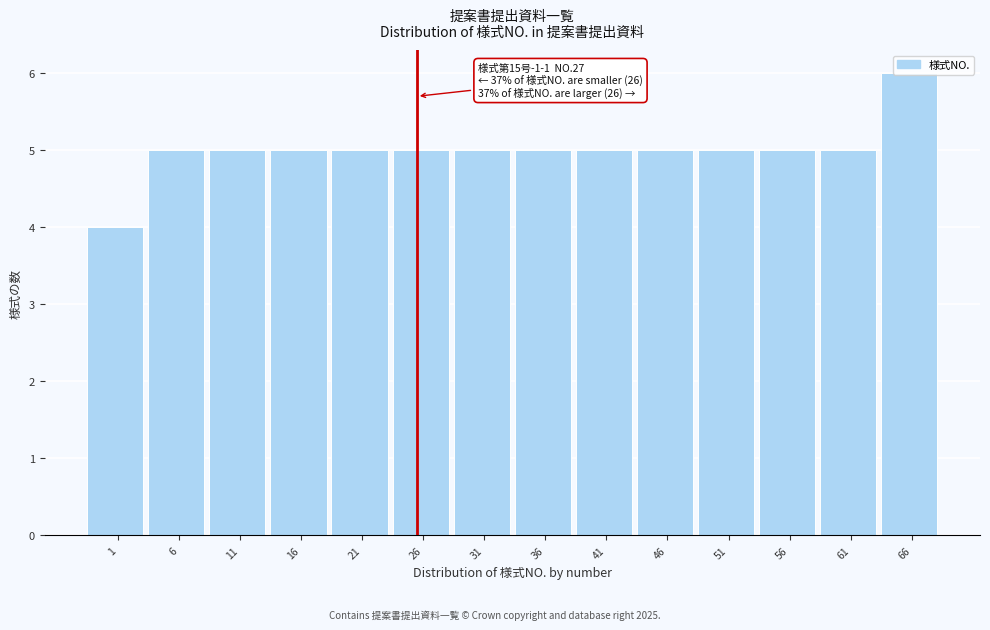

True or false: the data shows 5 at 6.

True